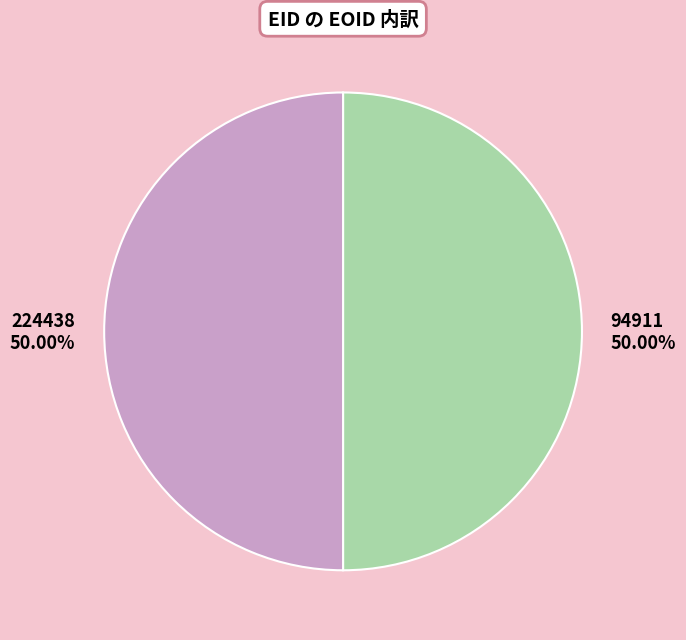

To the nearest percent, what portion does 224438 represent?

50%